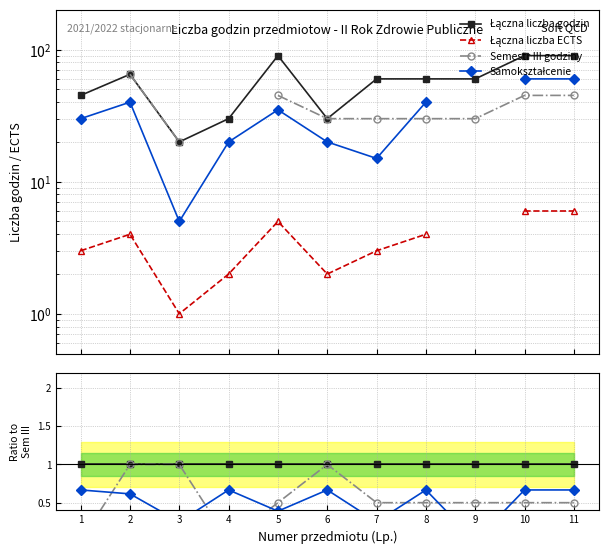

At 1, list the series in order from largest to smallest.

Łączna liczba godzin, Samokształcenie, Łączna liczba ECTS, Semestr III godziny